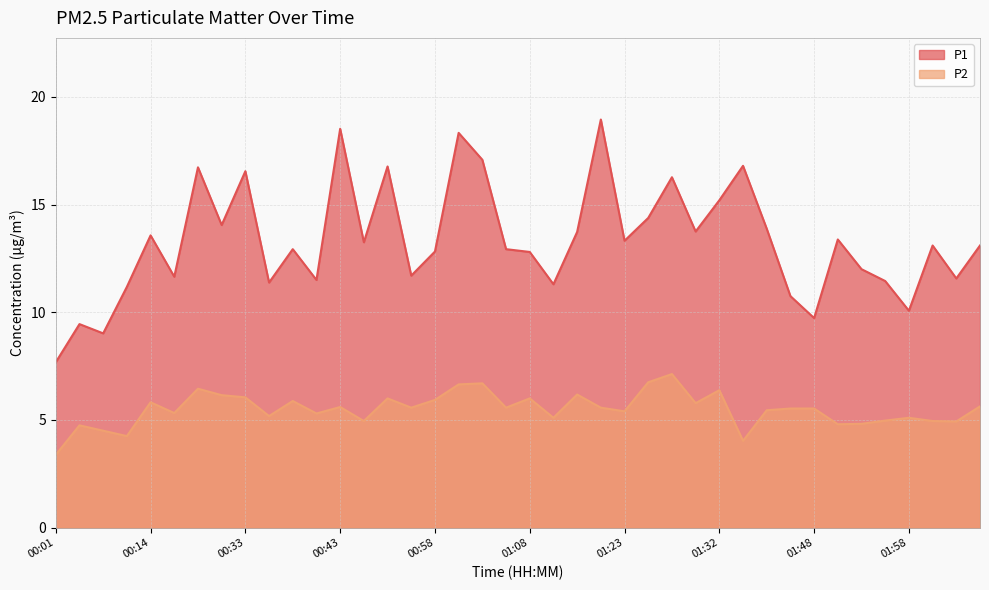

What is the approximate value of P2 at 01:48?

5.5